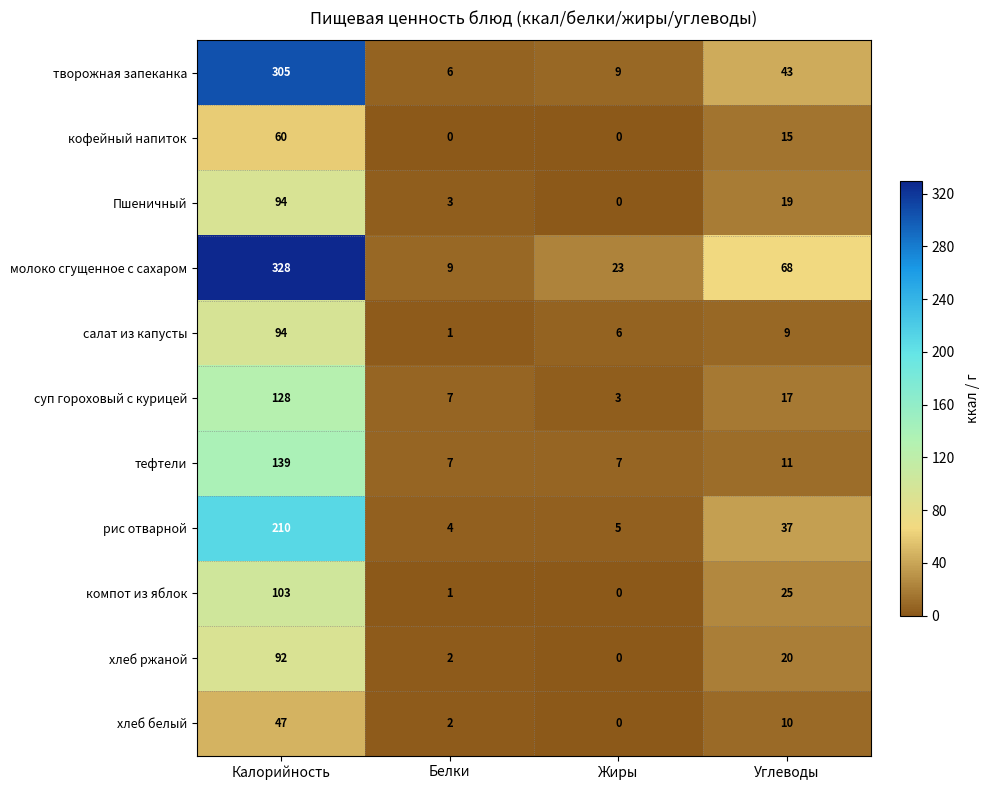

What is the minimum value for рис отварной?

4